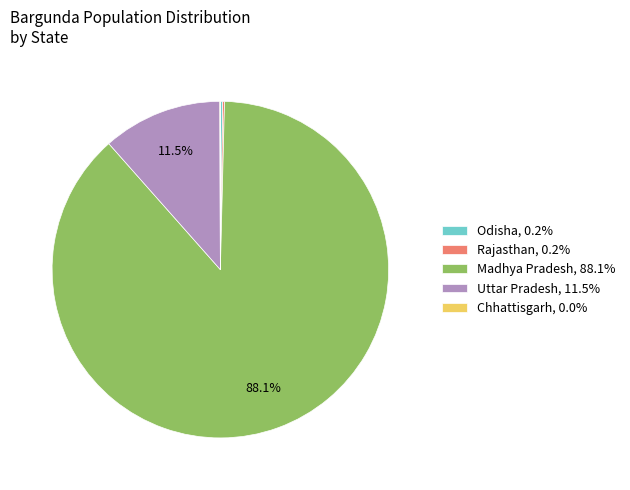

Between Madhya Pradesh, 88.1% and Uttar Pradesh, 11.5%, which is larger?

Madhya Pradesh, 88.1%